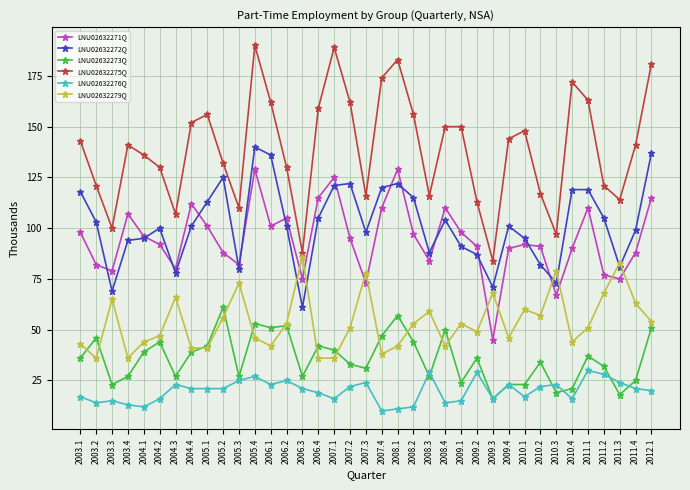

True or false: LNU02632276Q has a value of 16 at 2004.2.

True